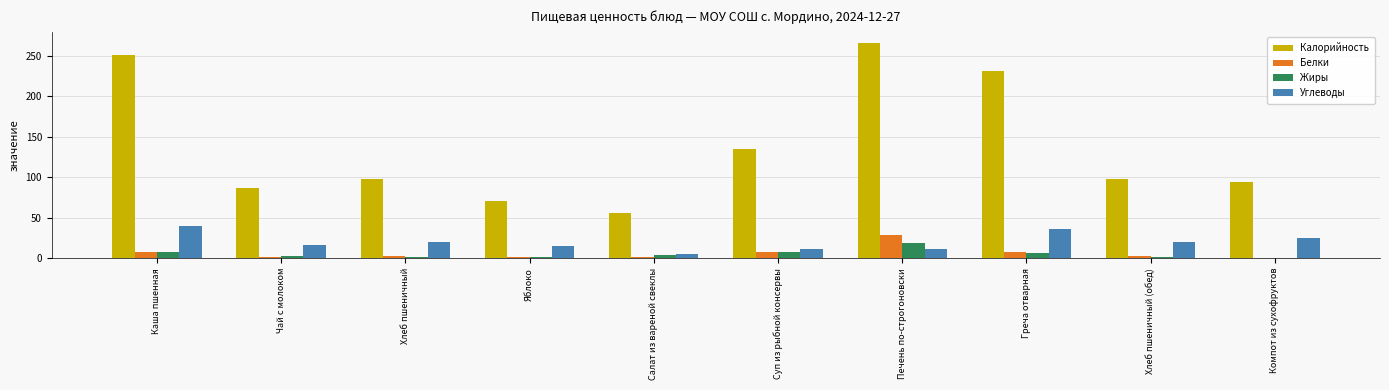

What is the sum of all Белки values?

59